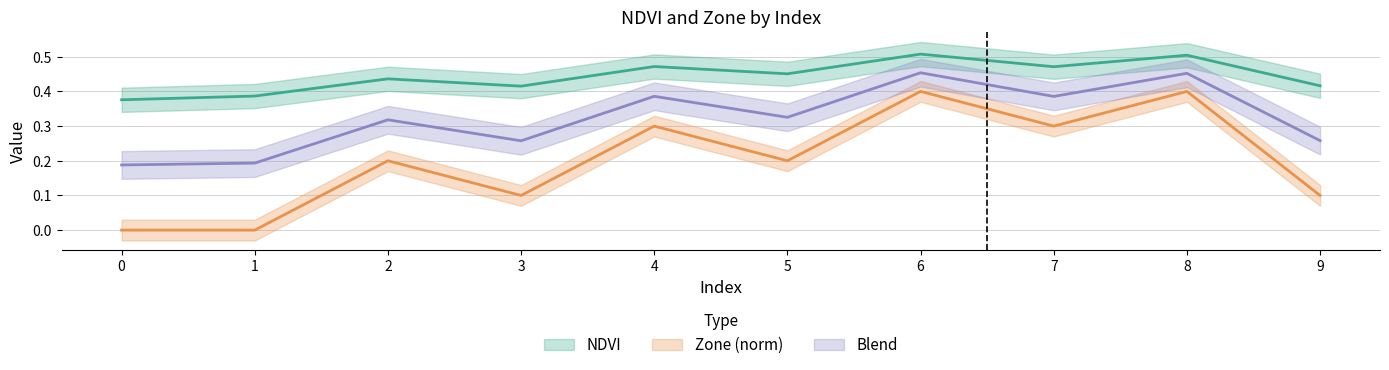

How many Zone values are between 0 and 1?

10